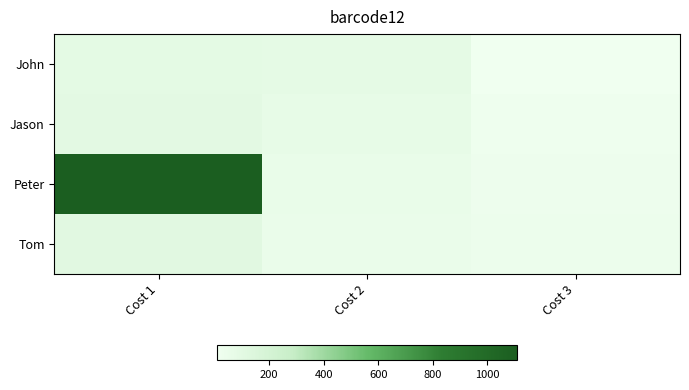

How many distinct data groups are displayed?

4